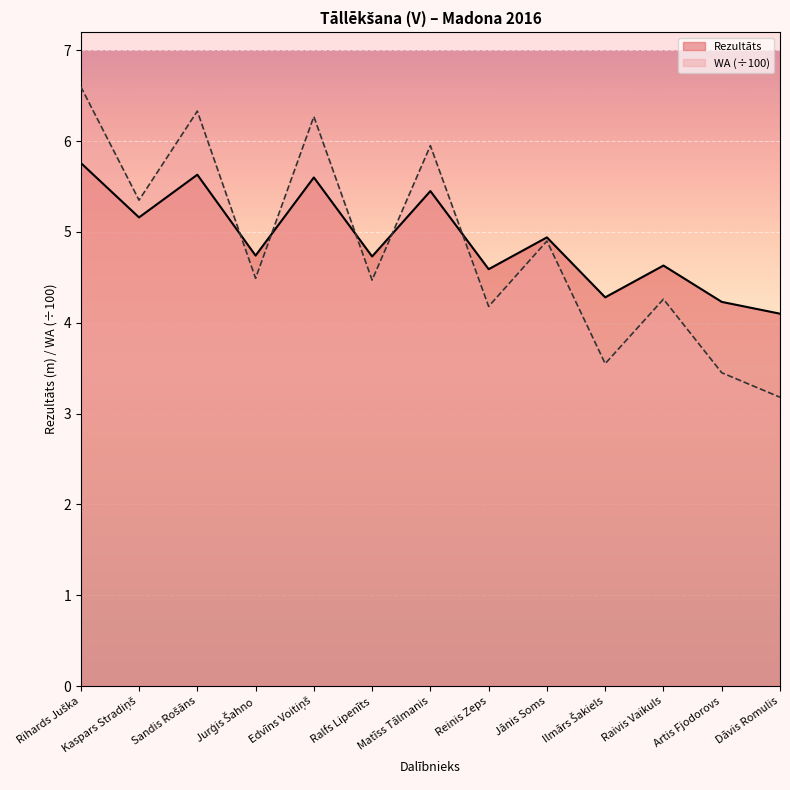

What is the difference between the maximum and minimum values in the WA series?

3.4